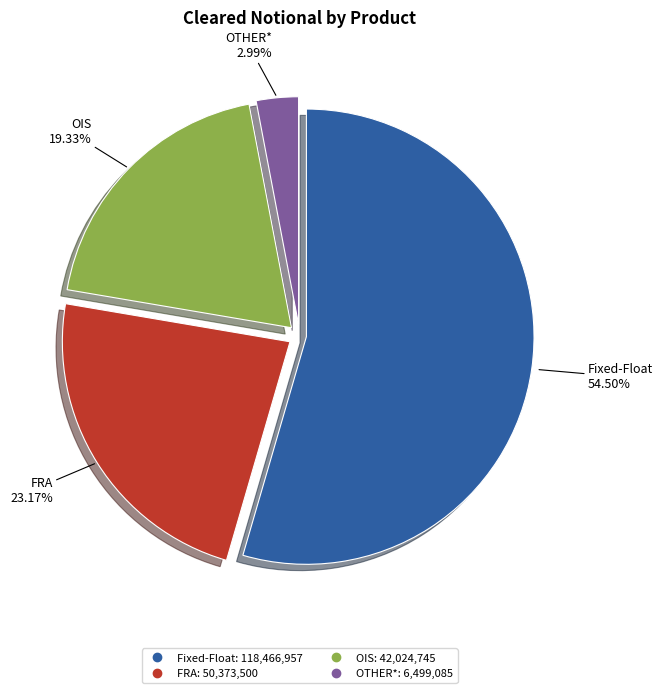

To the nearest percent, what is the average slice percentage?

25%